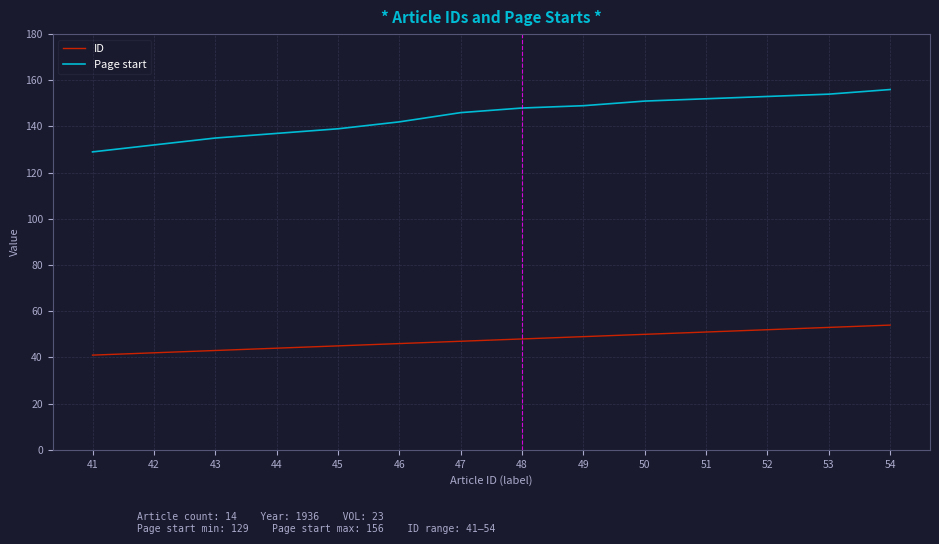

How many values in the ID series are below 48?

7